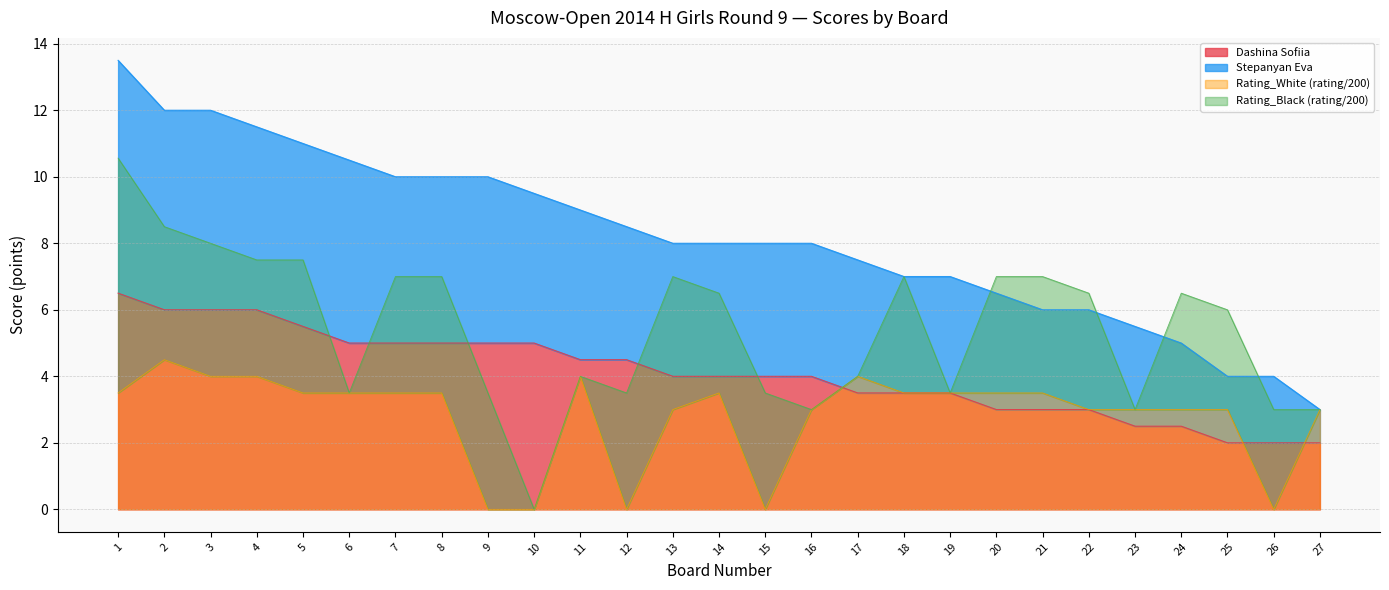

True or false: Dashina Sofiia has more than 2 interior local peaks.

False